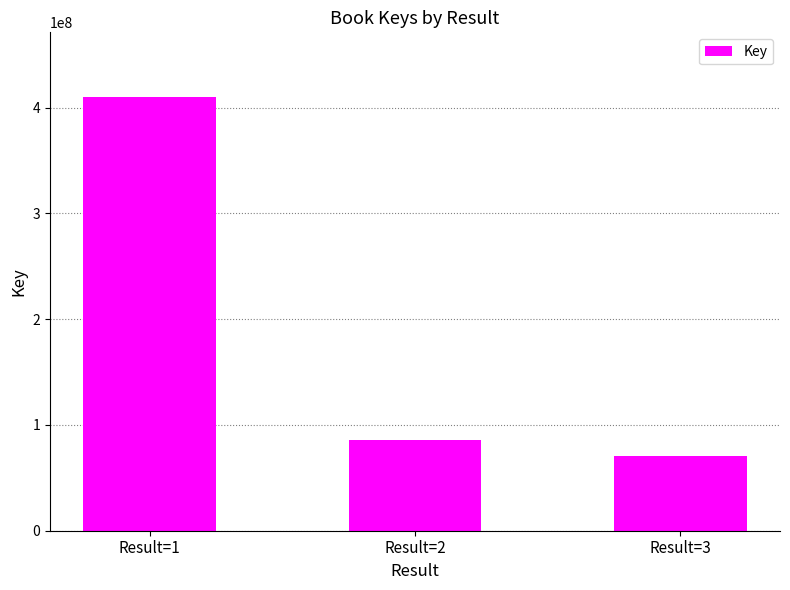

What is the change in value from Result=1 to Result=3?

-339130167